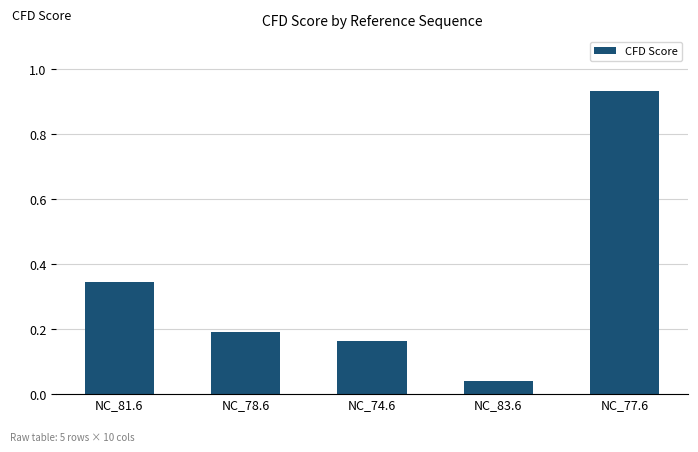

What is the label of the 4th bar from the left?

NC_83.6